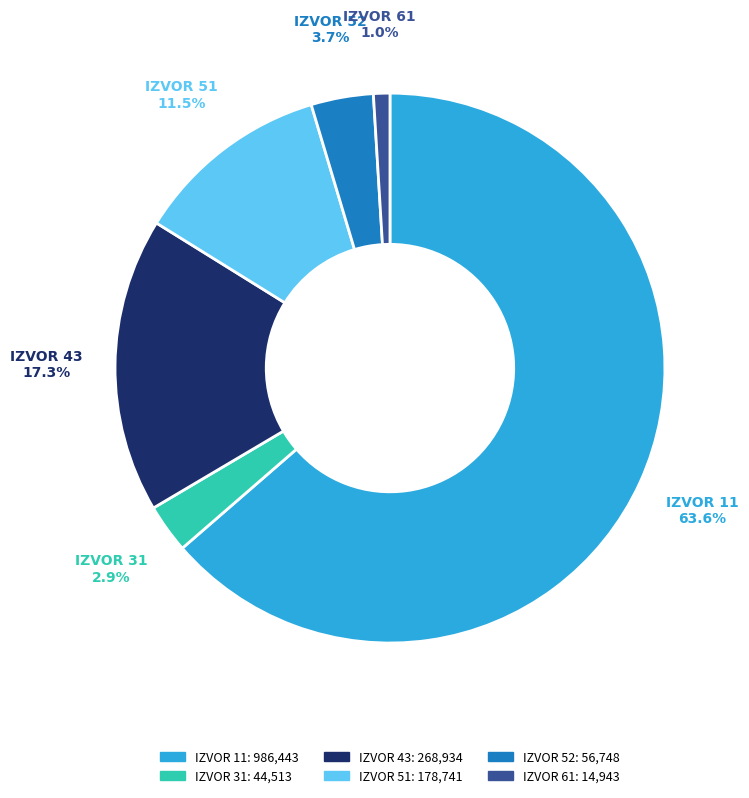

Does any single category account for the majority?

Yes